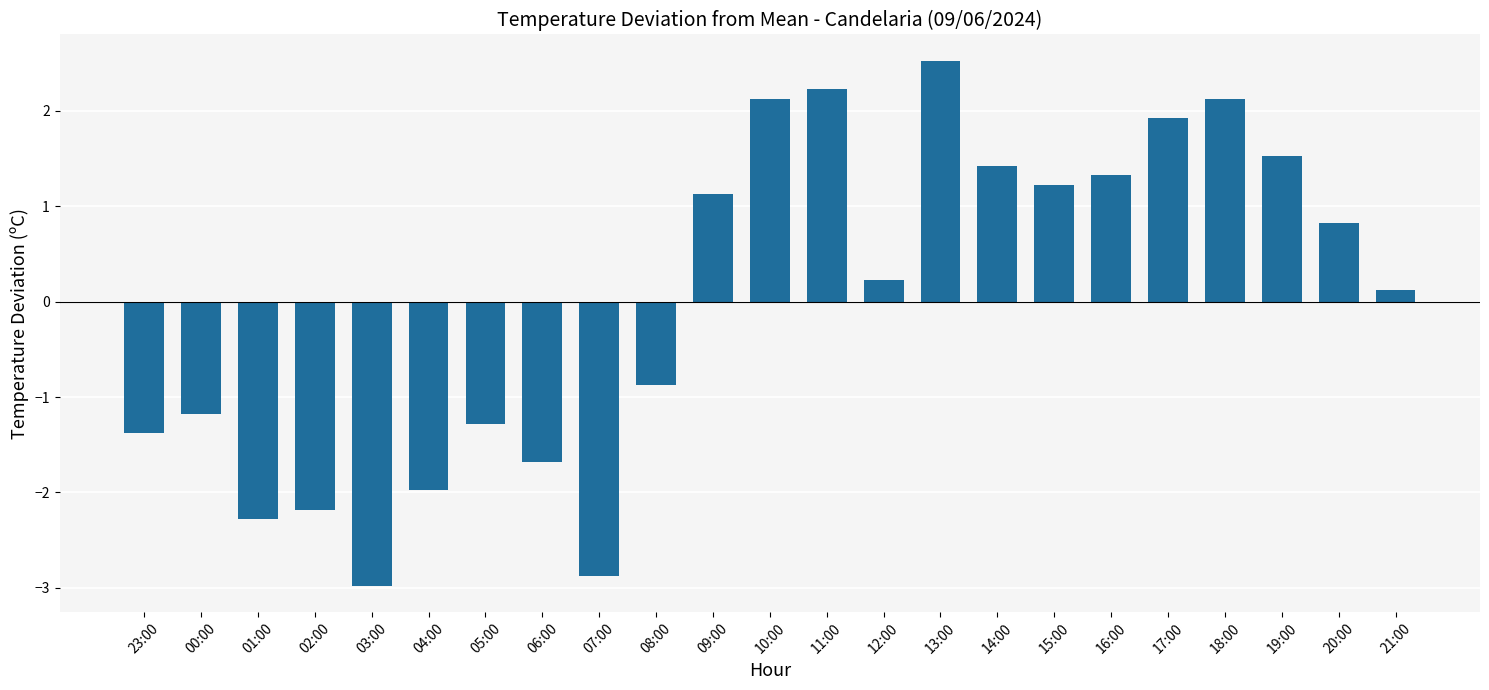

What is the difference between the maximum and second lowest values?

5.4